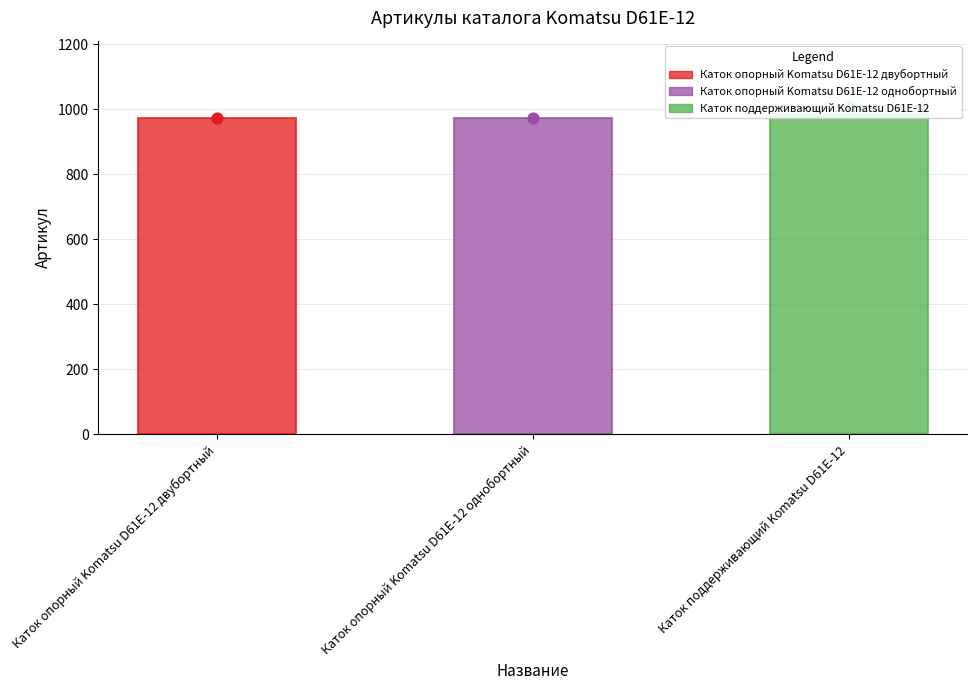

What is the change in value from Каток опорный Komatsu D61E-12 двубортный to Каток опорный Komatsu D61E-12 однобортный?

-1